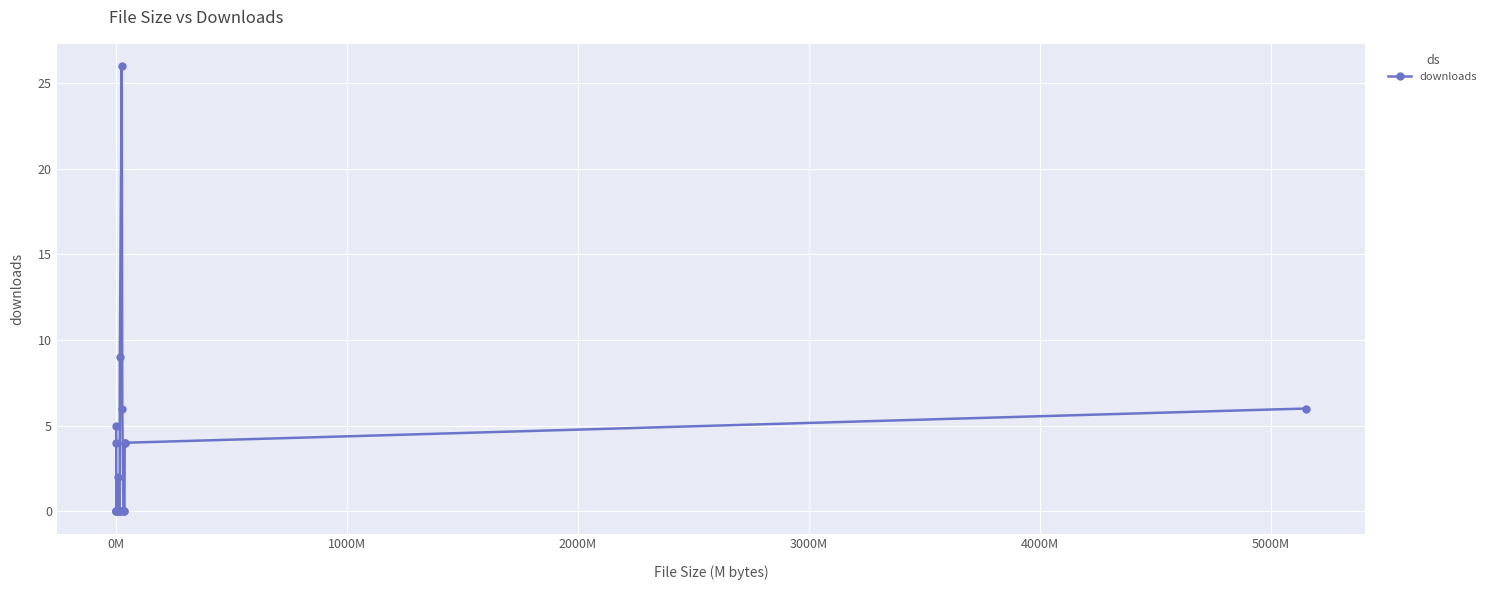

Count the number of data series in this chart.

1